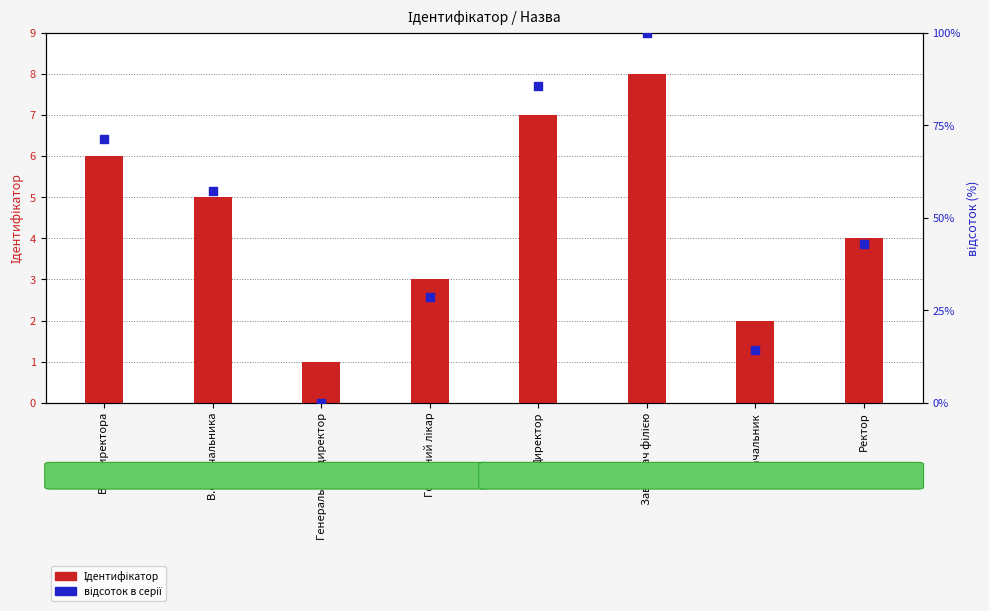

At how many categories does at least one series exceed 9?

7